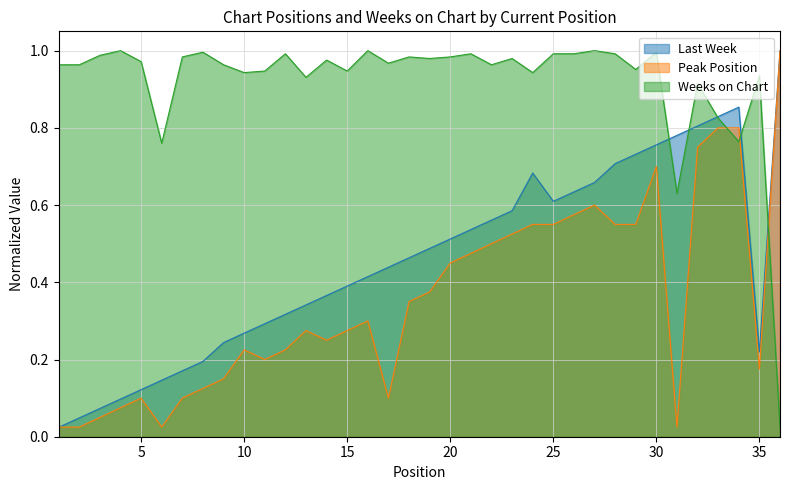

What is the difference between the maximum and second lowest values in the Last Week series?

1.0